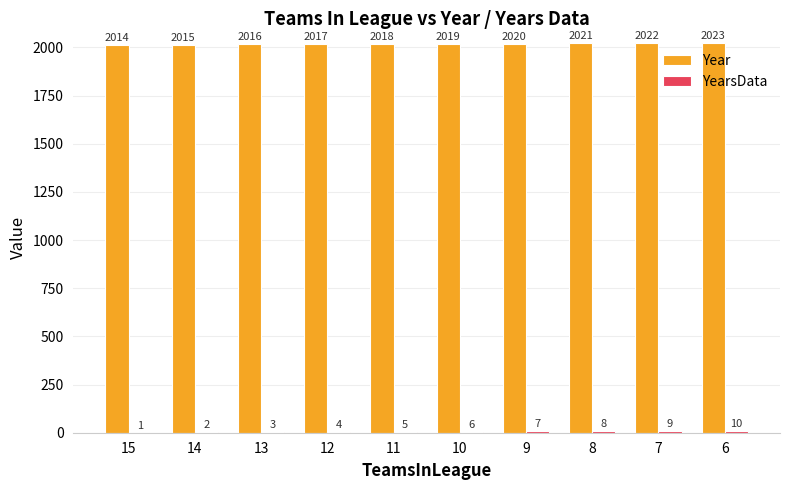

How many groups of bars are there?

10